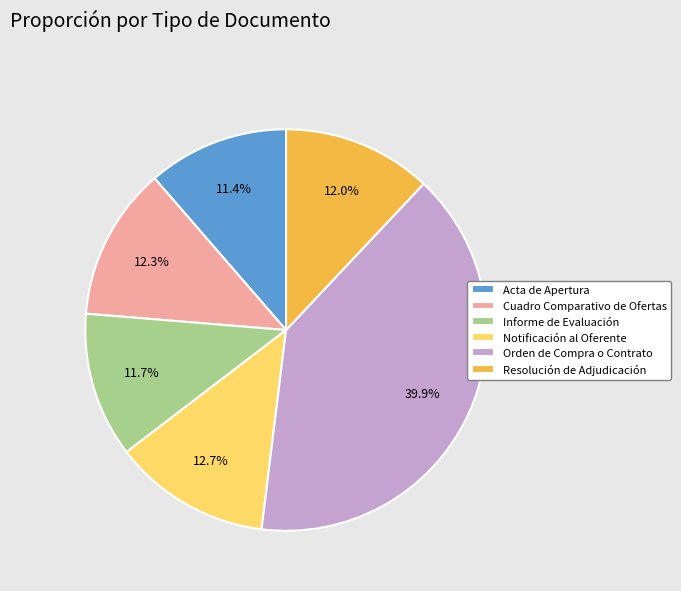

What percentage do Cuadro Comparativo de Ofertas and Notificación al Oferente together represent?

25.0%